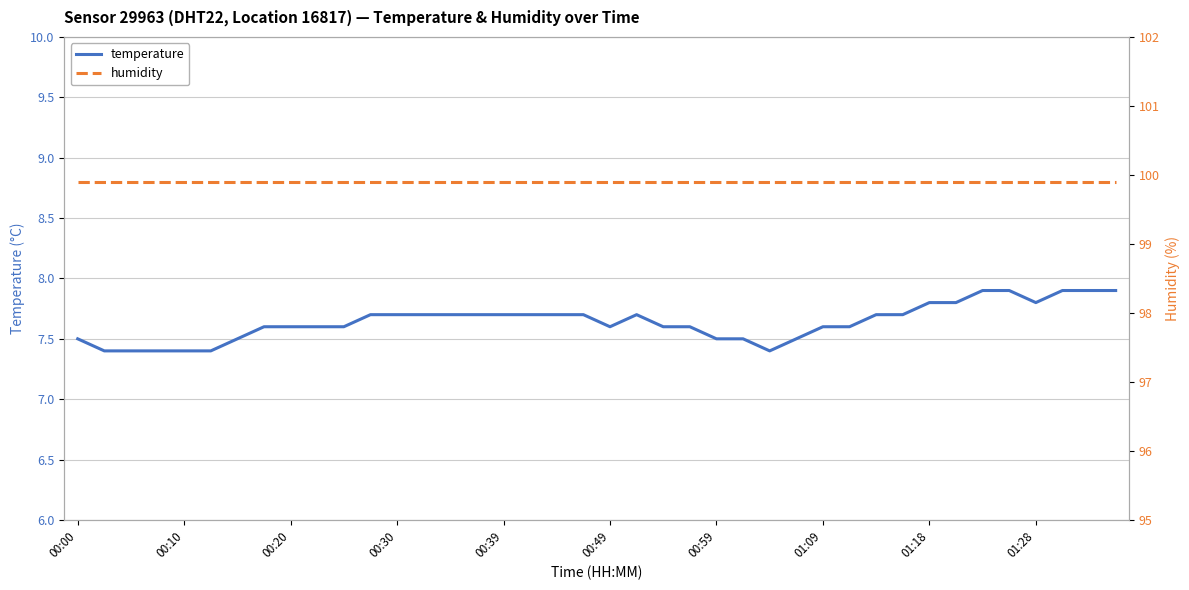

True or false: humidity and temperature cross at least once.

False